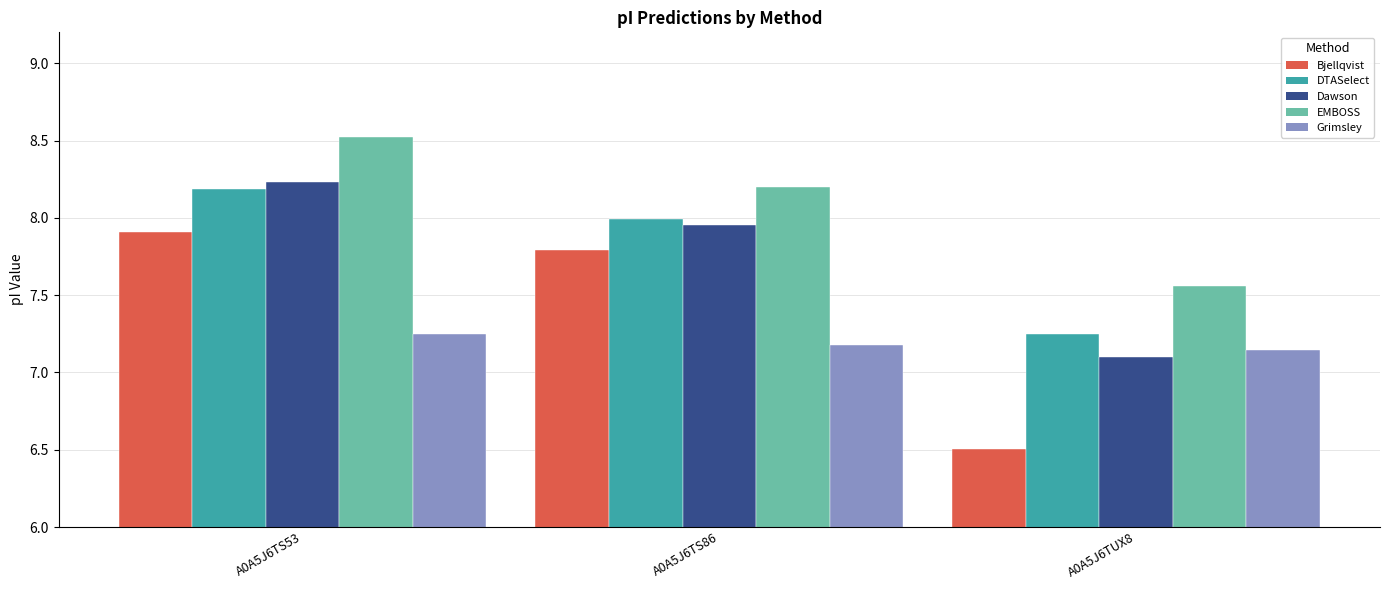

How many data points in EMBOSS are above 8?

2